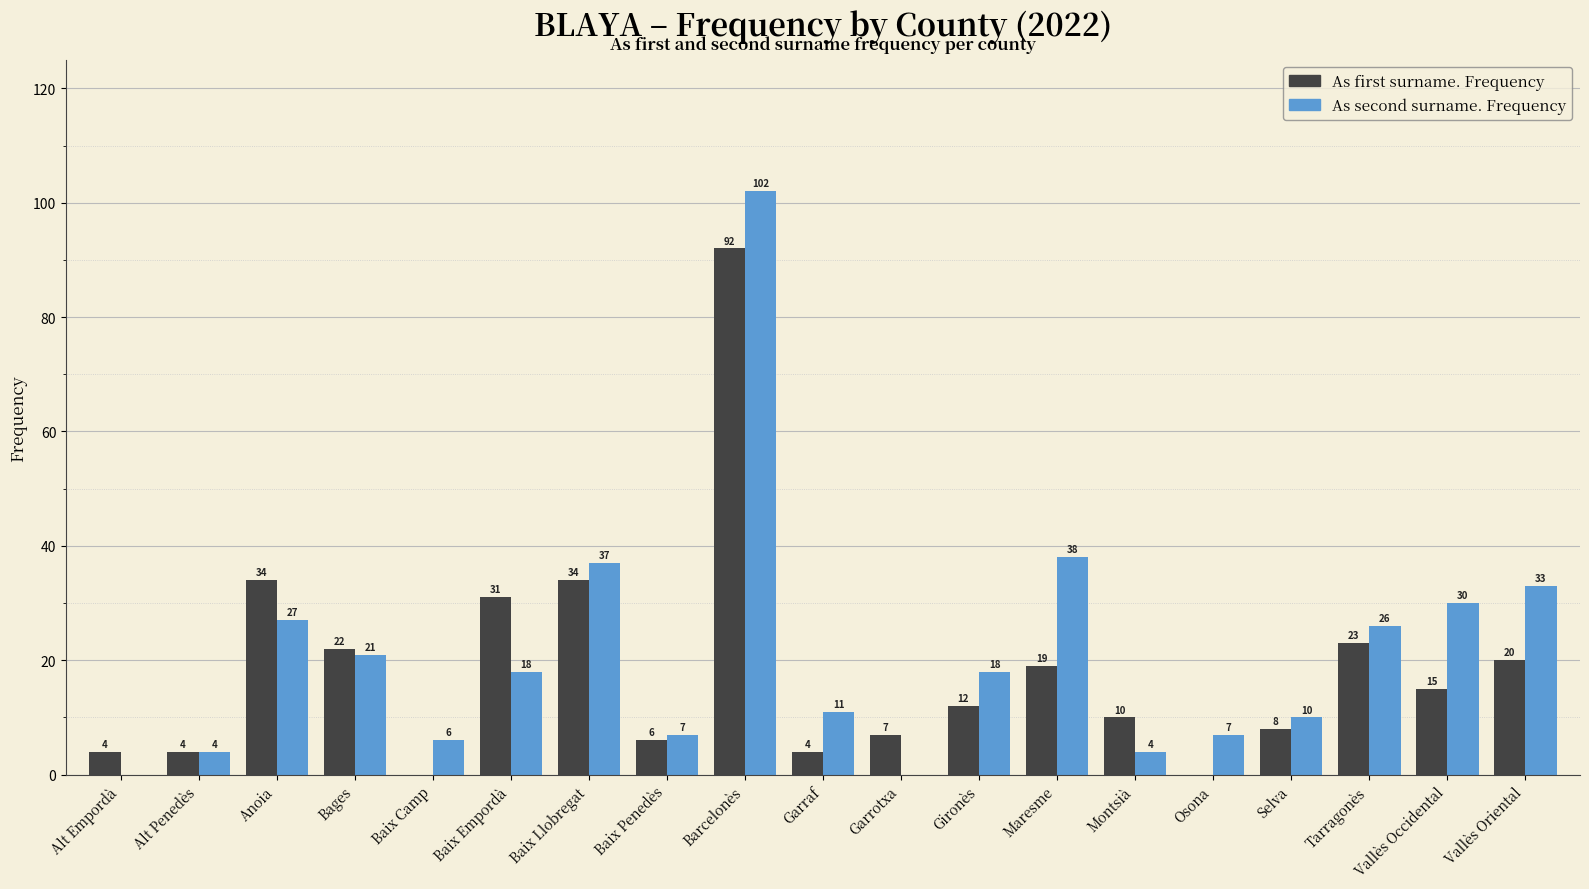

Between Baix Camp and Montsià, which series saw the biggest shift?

As first surname. Frequency